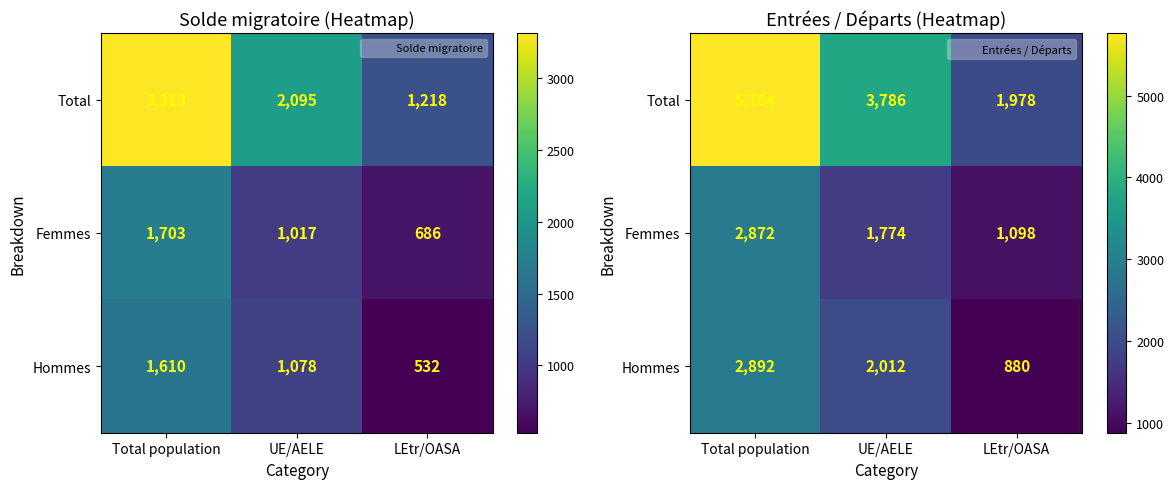

How many distinct data groups are displayed?

3